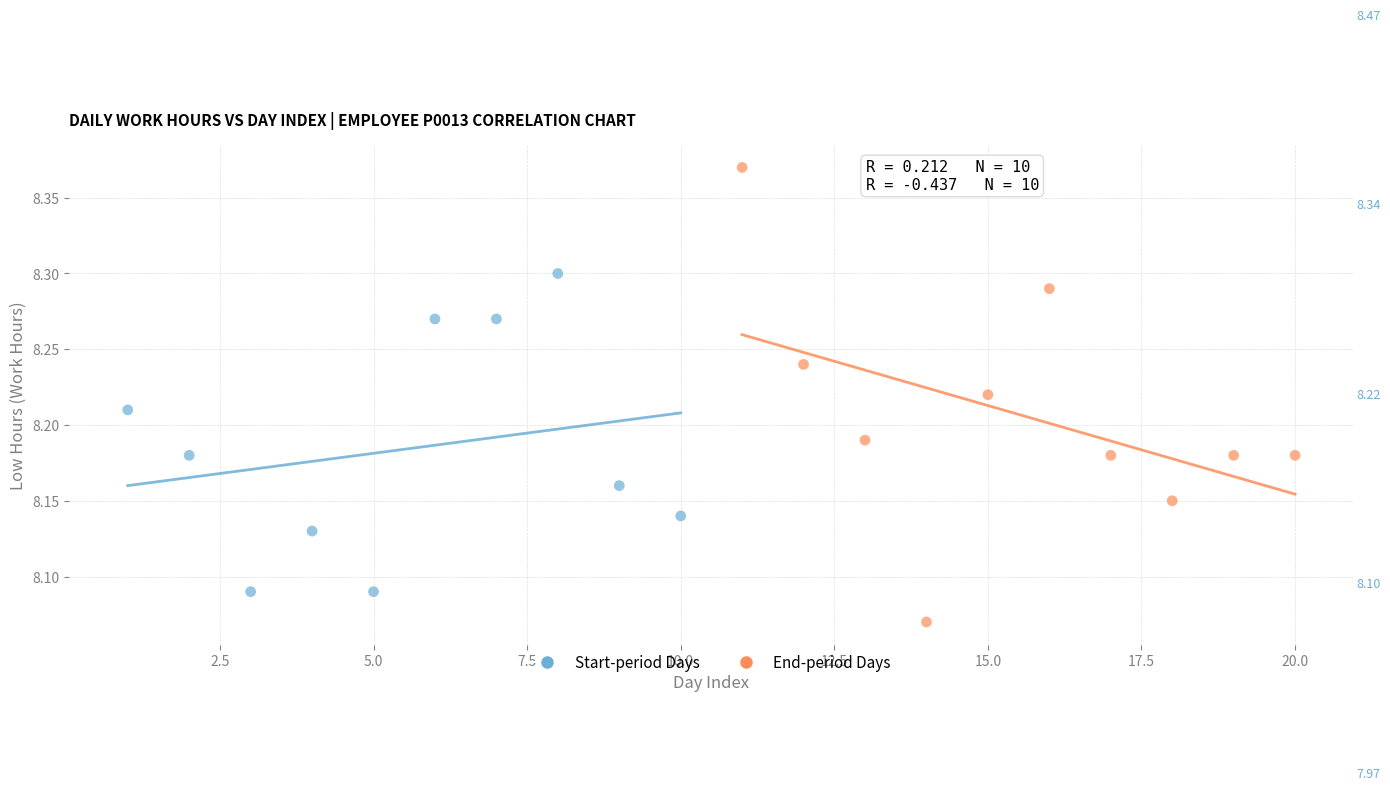

Which series has the widest spread of Y values?

End-period Days